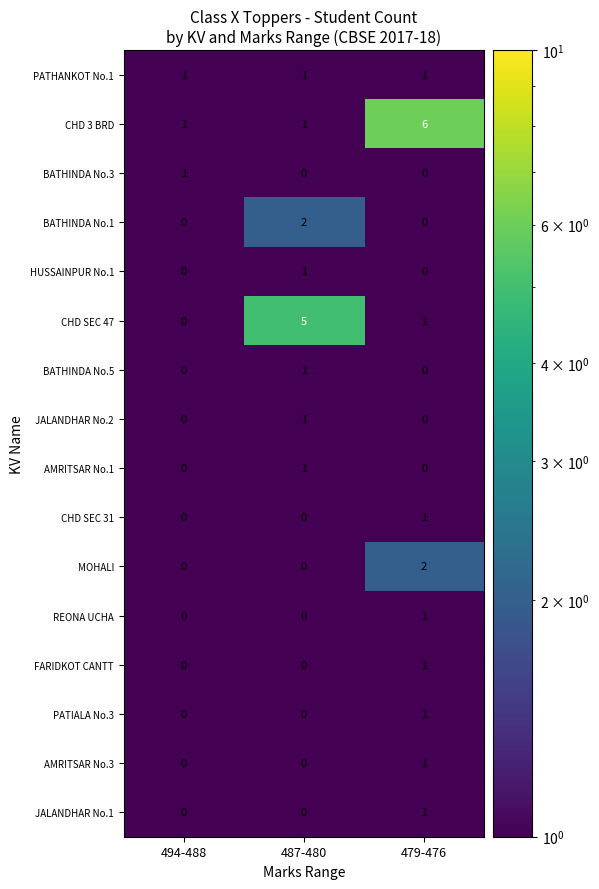

Which series changed the most between 487-480 and 479-476?

CHD 3 BRD